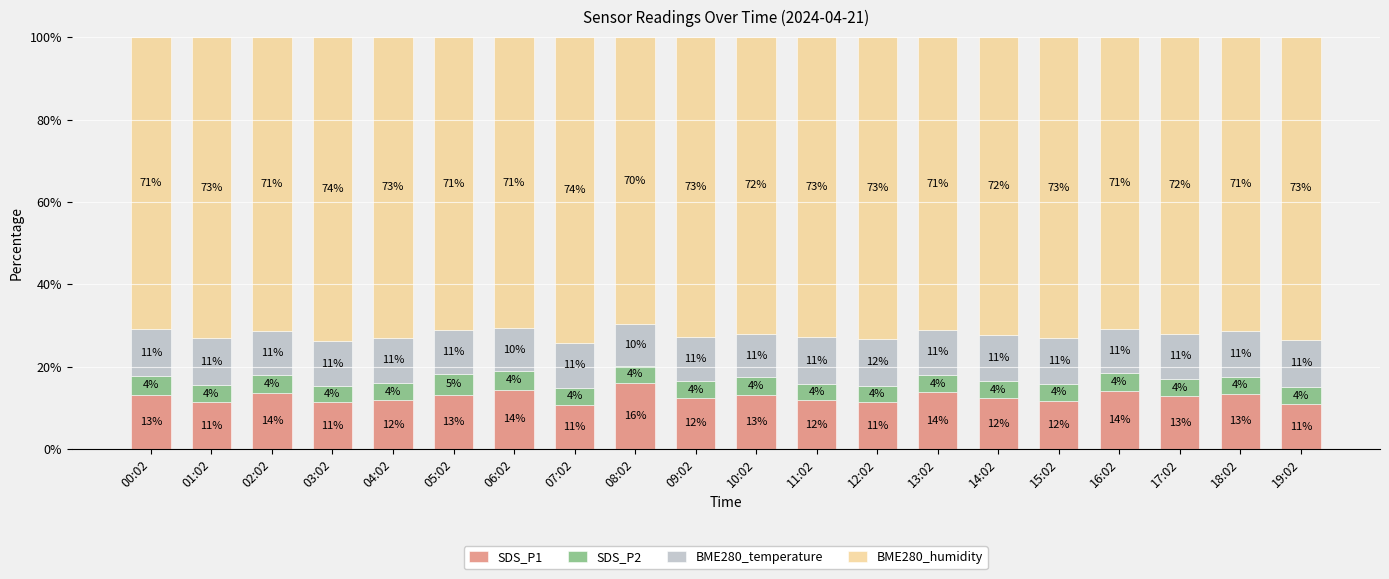

The value of SDS_P1 at 16:02 is 19.0. True or false?

False